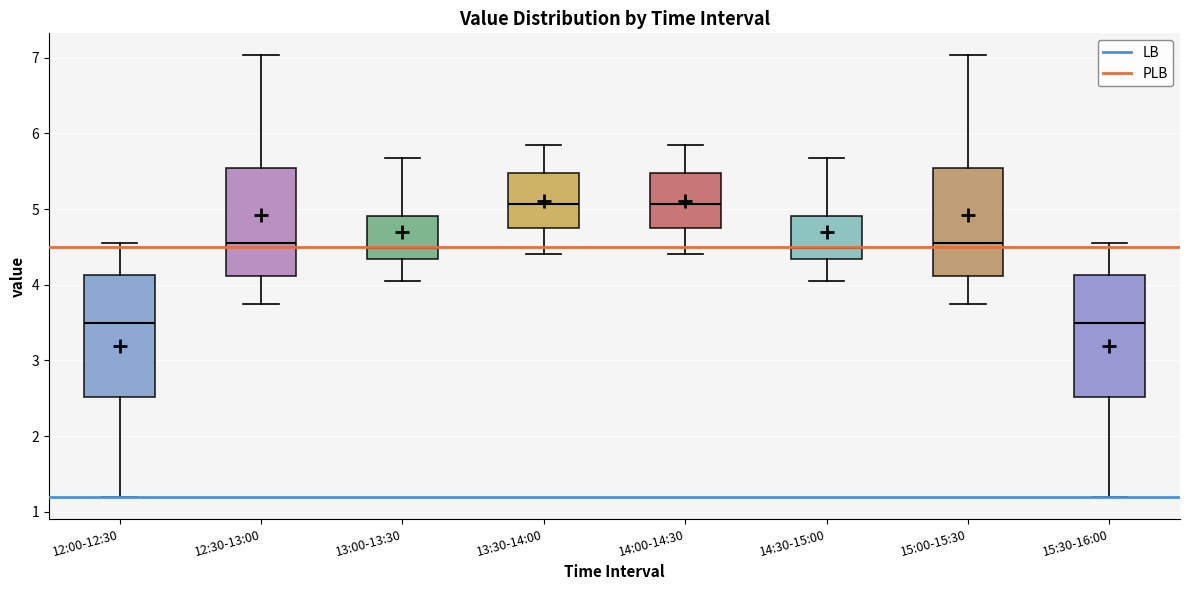

Where does the lower whisker of the box for 13:00-13:30 end on the y-axis? The values are not printed on the chart, so give them approximately, as read against the axis.

4.1